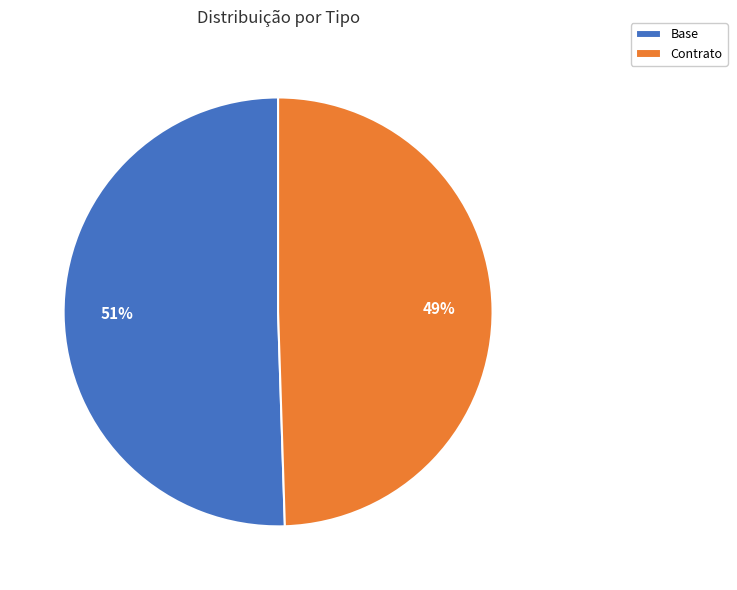

Is it true that Contrato is 58% of the pie?

False